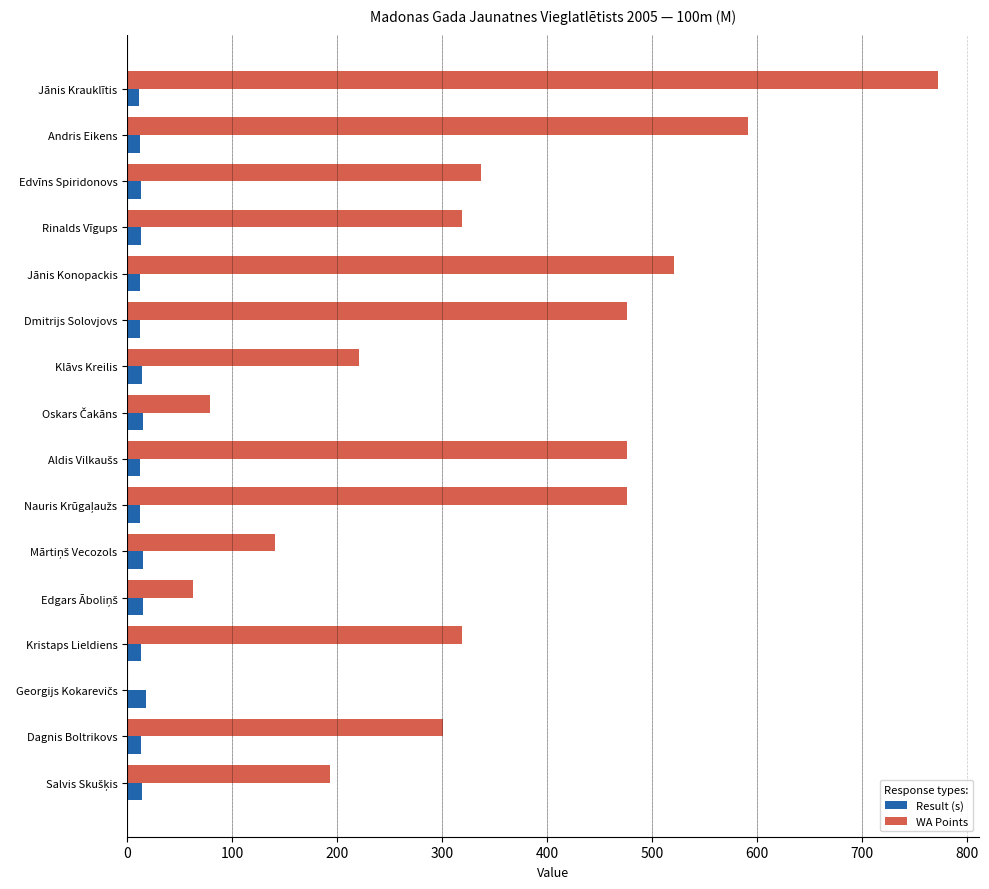

At which label is WA Points closest to 386?

Edvīns Spiridonovs